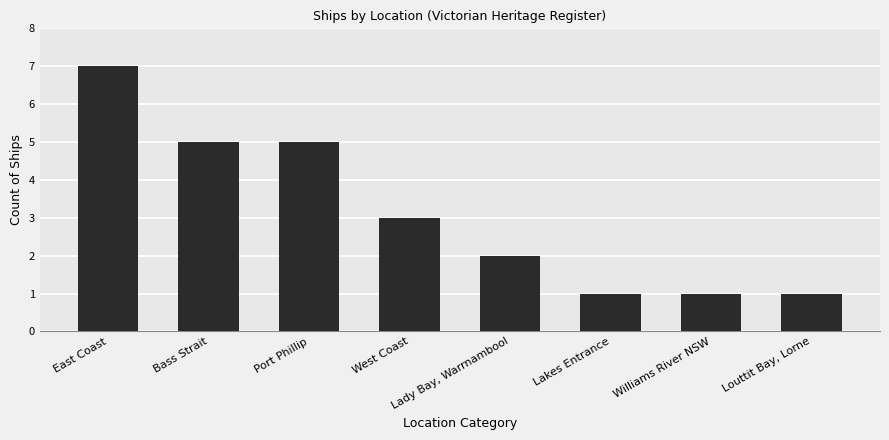

What is the label of the 5th bar from the left?

Lady Bay, Warrnambool